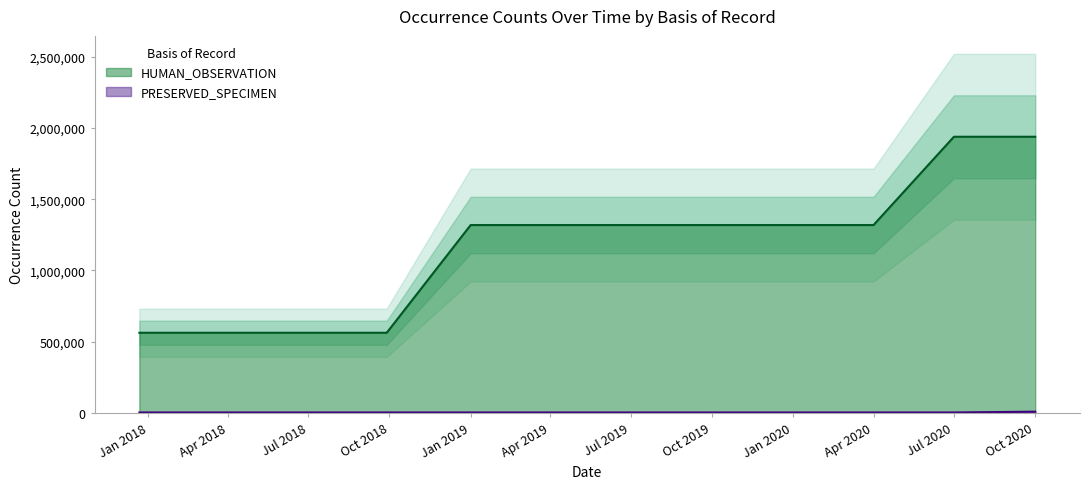

Is it true that HUMAN_OBSERVATION equals 563301 at 2018-07-11?

True